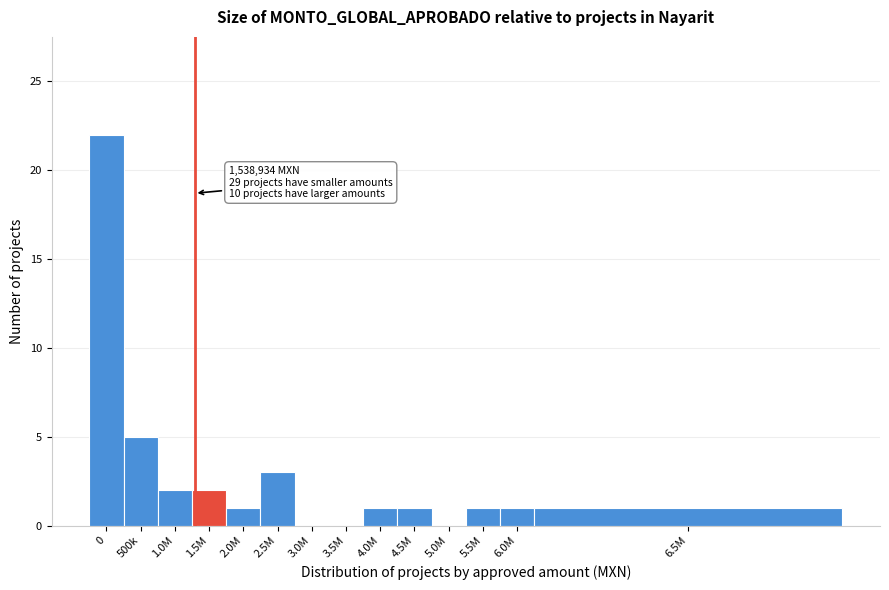

Reading right to left, extract all data points from this chart.

6.5M=1	6.0M=1	5.5M=1	5.0M=0	4.5M=1	4.0M=1	3.5M=0	3.0M=0	2.5M=3	2.0M=1	1.5M=2	1.0M=2	500k=5	0=22